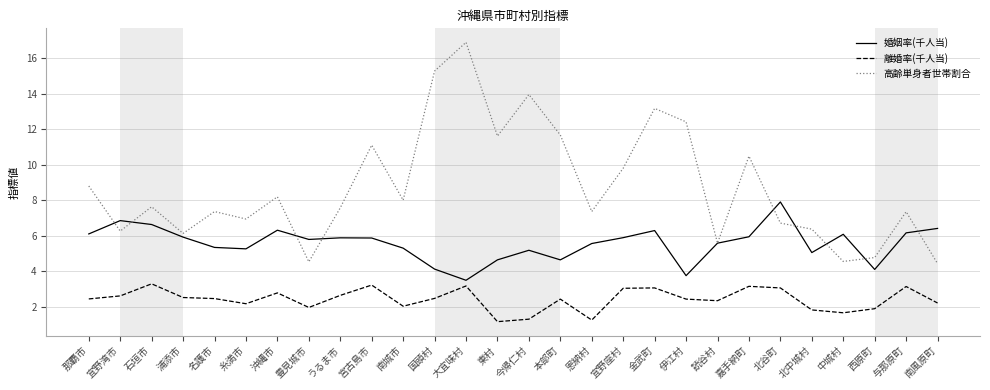

True or false: 婚姻率(千人当) and 離婚率(千人当) cross at least once.

False